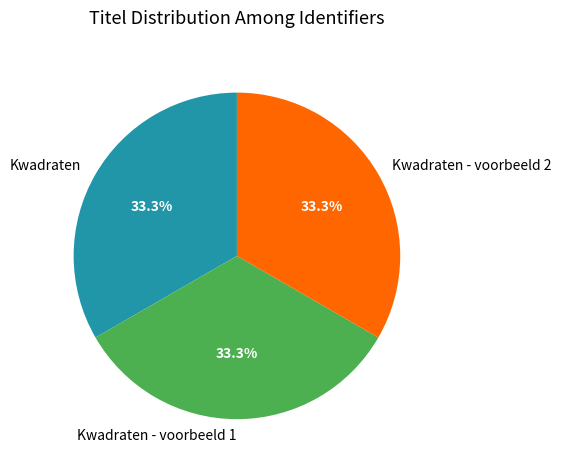

Is there a majority slice in this chart?

No